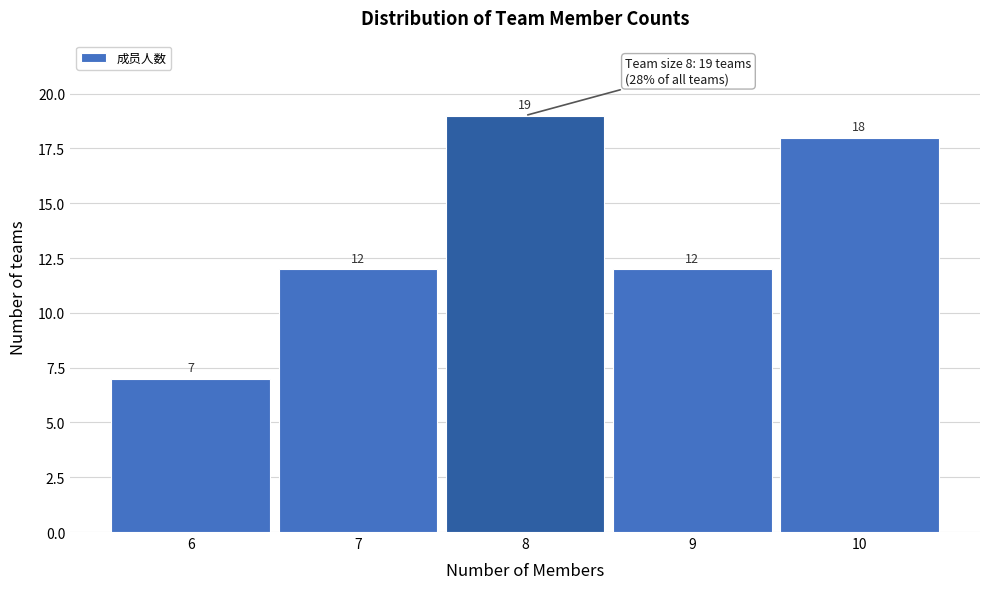

Reading left to right, transcribe this chart: for each bar, give the range it covers on the x-axis and its height.

5.5 to 6.5: 7
6.5 to 7.5: 12
7.5 to 8.5: 19
8.5 to 9.5: 12
9.5 to 10.5: 18